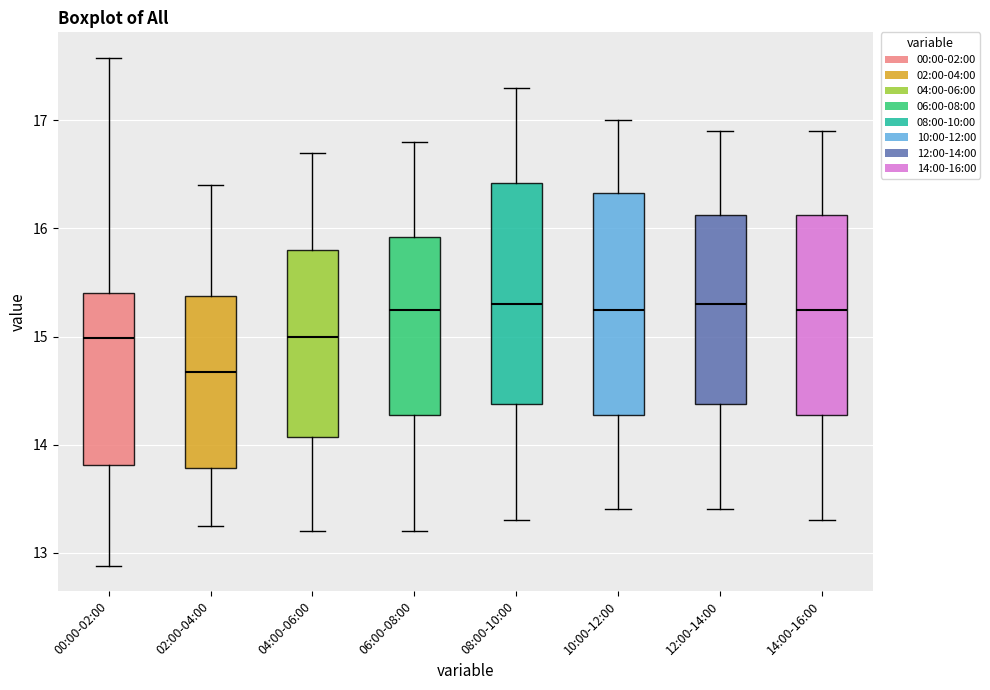

Reading left to right, read every box against the y-axis: the position of its median line, the range the box covers, and the ends of its whiskers. The values are not printed on the chart, so give them approximately, as read against the axis.

00:00-02:00: median 15.0, box 13.8 to 15.4, whiskers 12.9 to 17.6
02:00-04:00: median 14.7, box 13.8 to 15.4, whiskers 13.3 to 16.4
04:00-06:00: median 15.0, box 14.1 to 15.8, whiskers 13.2 to 16.7
06:00-08:00: median 15.3, box 14.3 to 15.9, whiskers 13.2 to 16.8
08:00-10:00: median 15.3, box 14.4 to 16.4, whiskers 13.3 to 17.3
10:00-12:00: median 15.3, box 14.3 to 16.3, whiskers 13.4 to 17.0
12:00-14:00: median 15.3, box 14.4 to 16.1, whiskers 13.4 to 16.9
14:00-16:00: median 15.3, box 14.3 to 16.1, whiskers 13.3 to 16.9